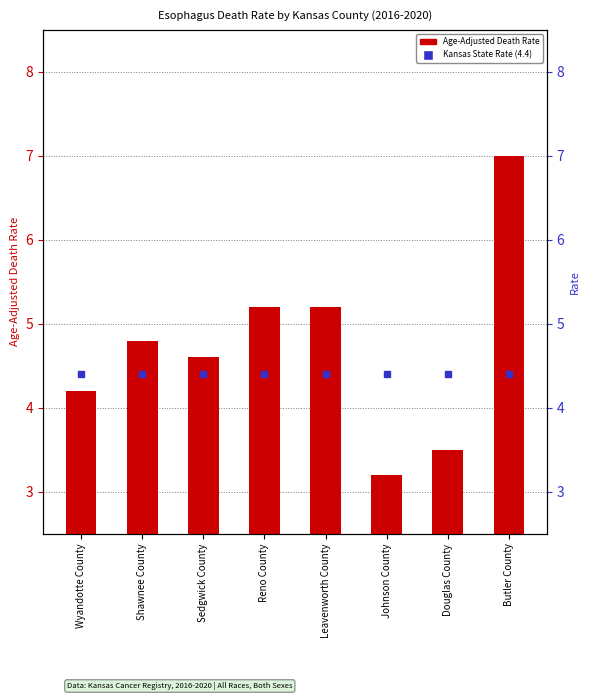

How many series are shown in this chart?

1